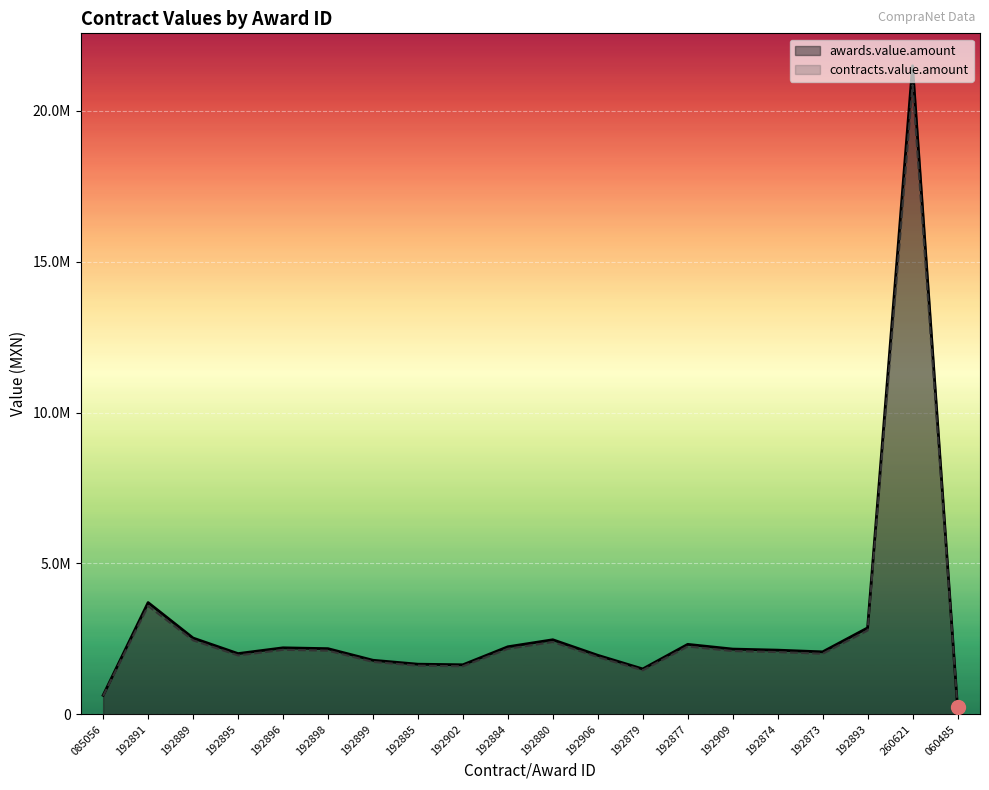

Between 192891 and 192893, which series saw the biggest shift?

awards.value.amount